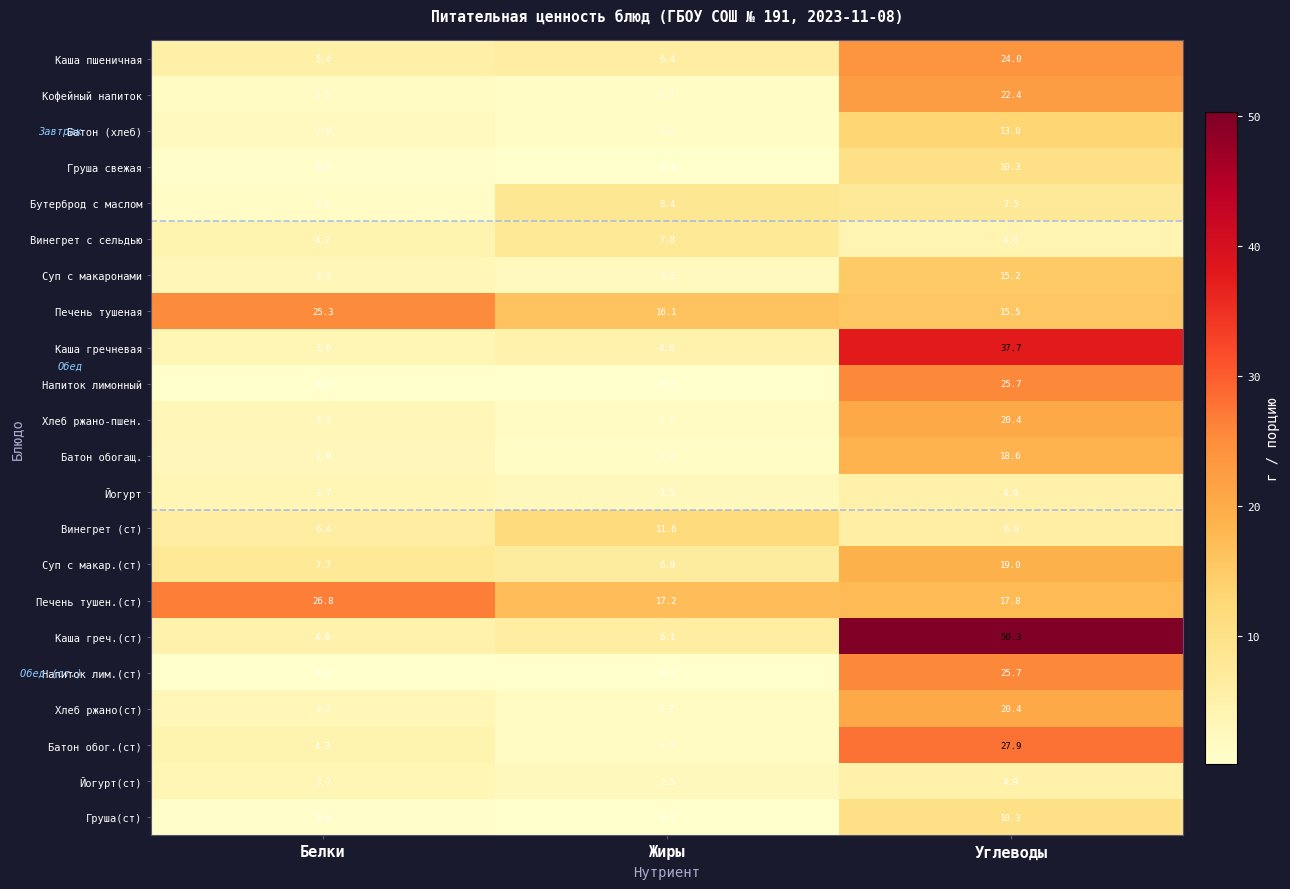

Is it true that Каша греч.(ст) equals 76.9 at Углеводы?

False